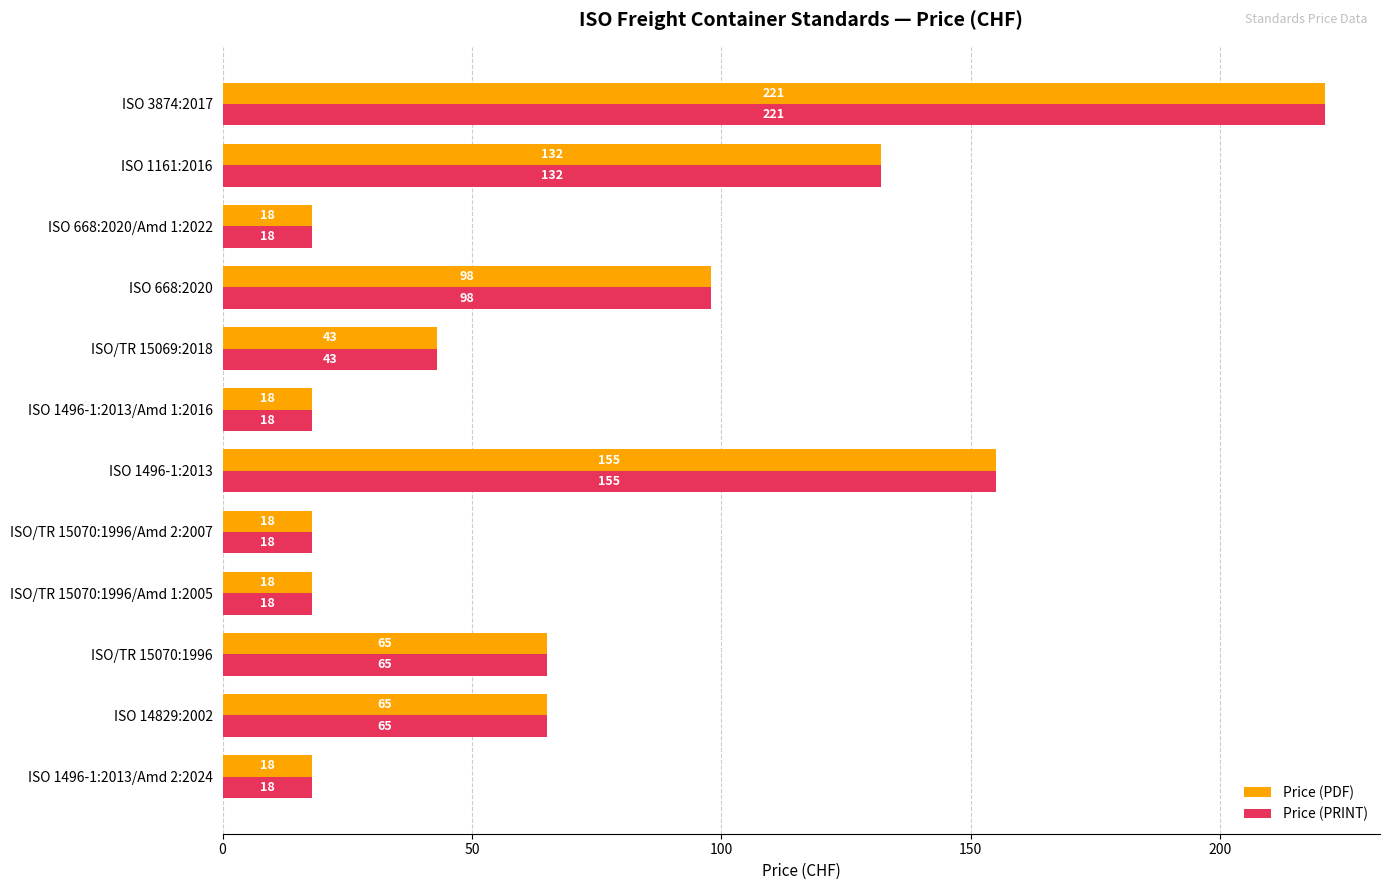

At which category is the sum across all series the highest?

ISO 3874:2017